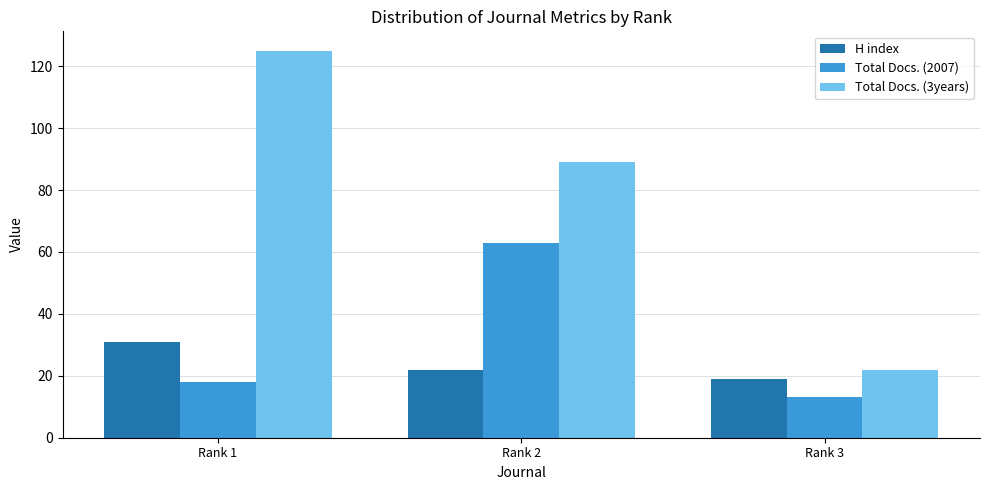

What is the value of the Total Docs. (2007) bar at the 2nd from the left?

63